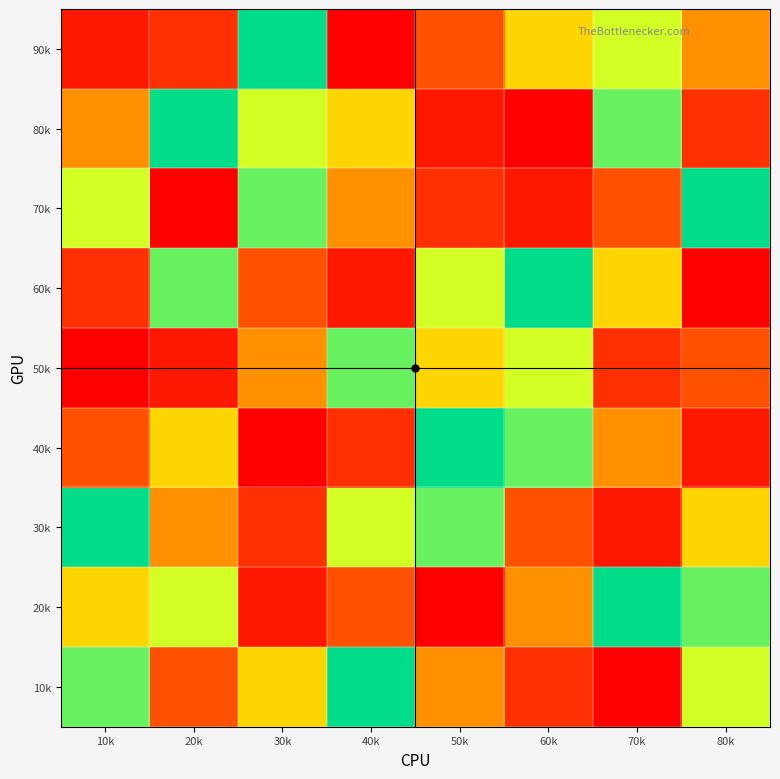

Which has a higher value, 30k or 80k?

30k